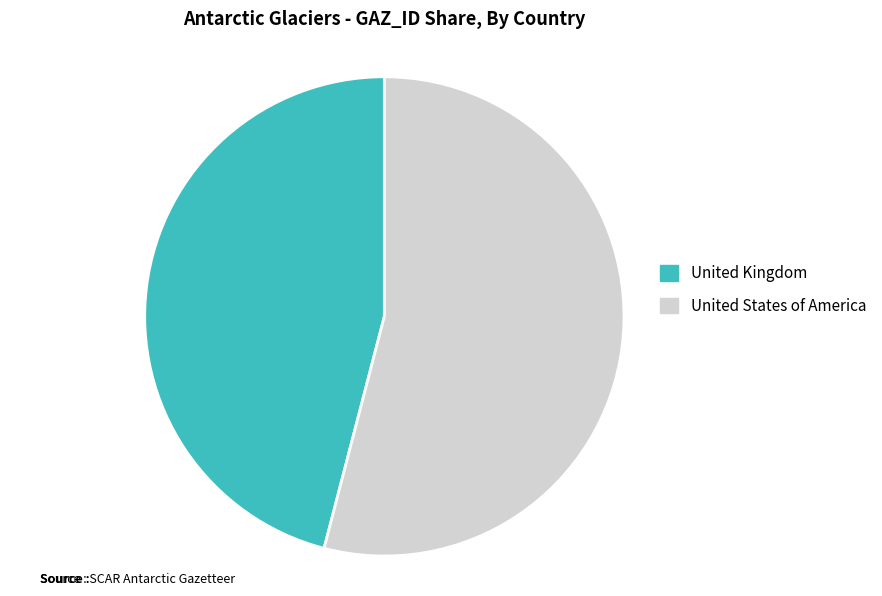

The United Kingdom slice represents 46% of the pie. True or false?

True